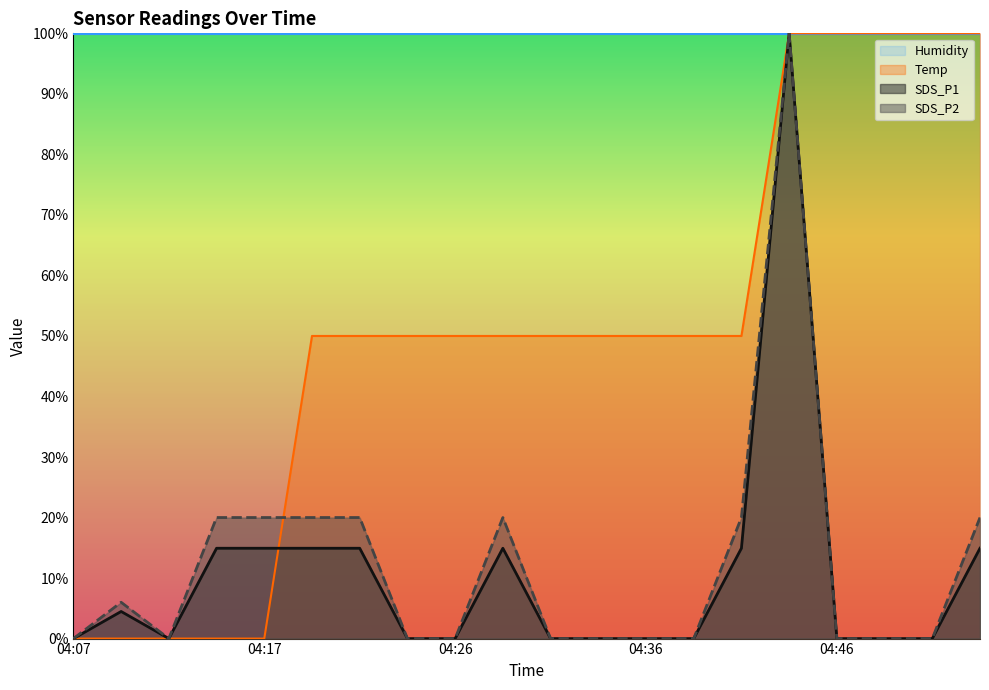

What is the greatest value displayed?

100.0